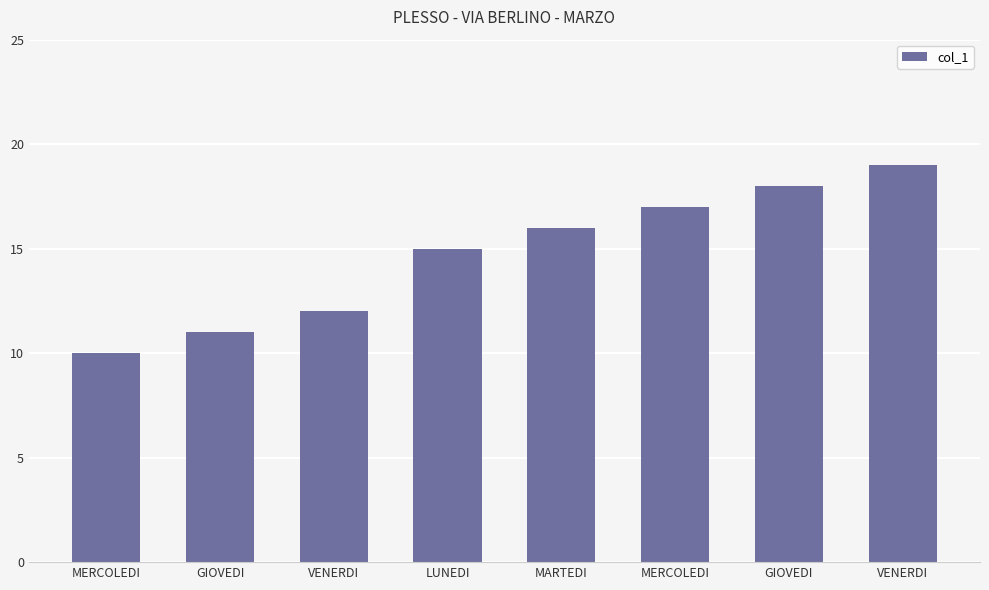

At which label does the data first exceed 16?

MERCOLEDI